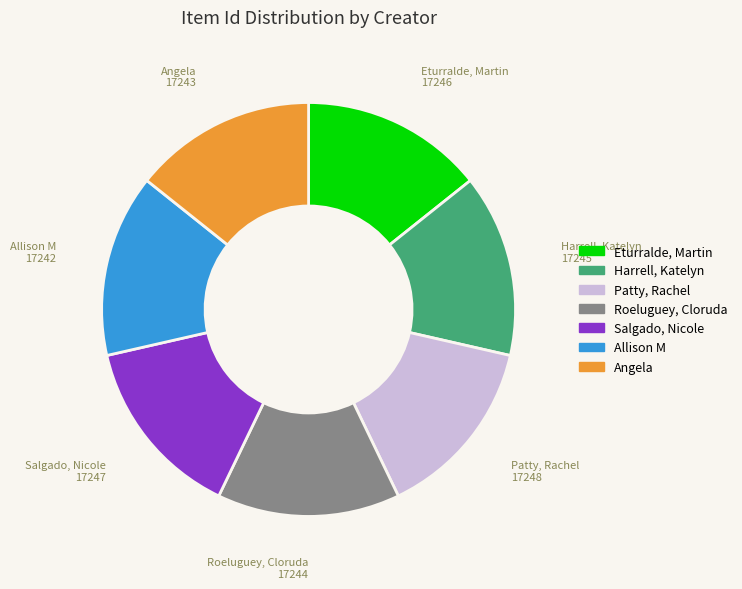

Is there any slice that represents more than half of the pie?

No